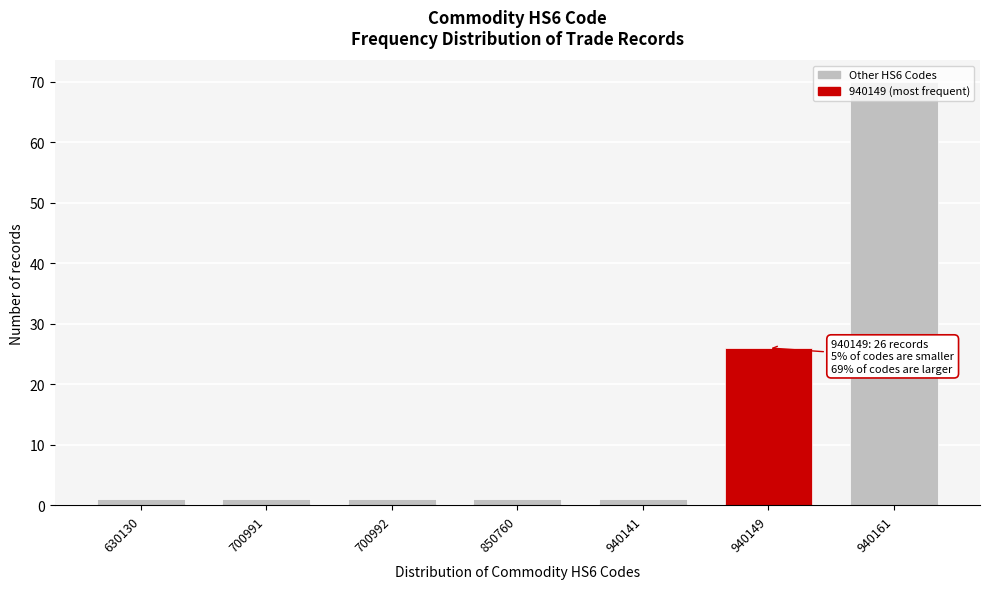

What is the greatest value displayed?

70